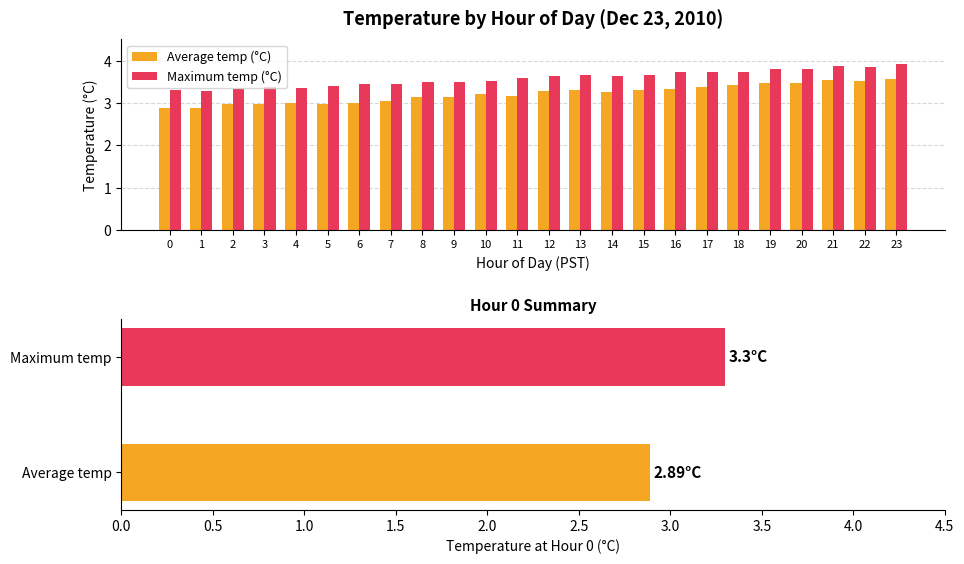

The Maximum temp (°C) series shows 1.7 at 23. True or false?

False